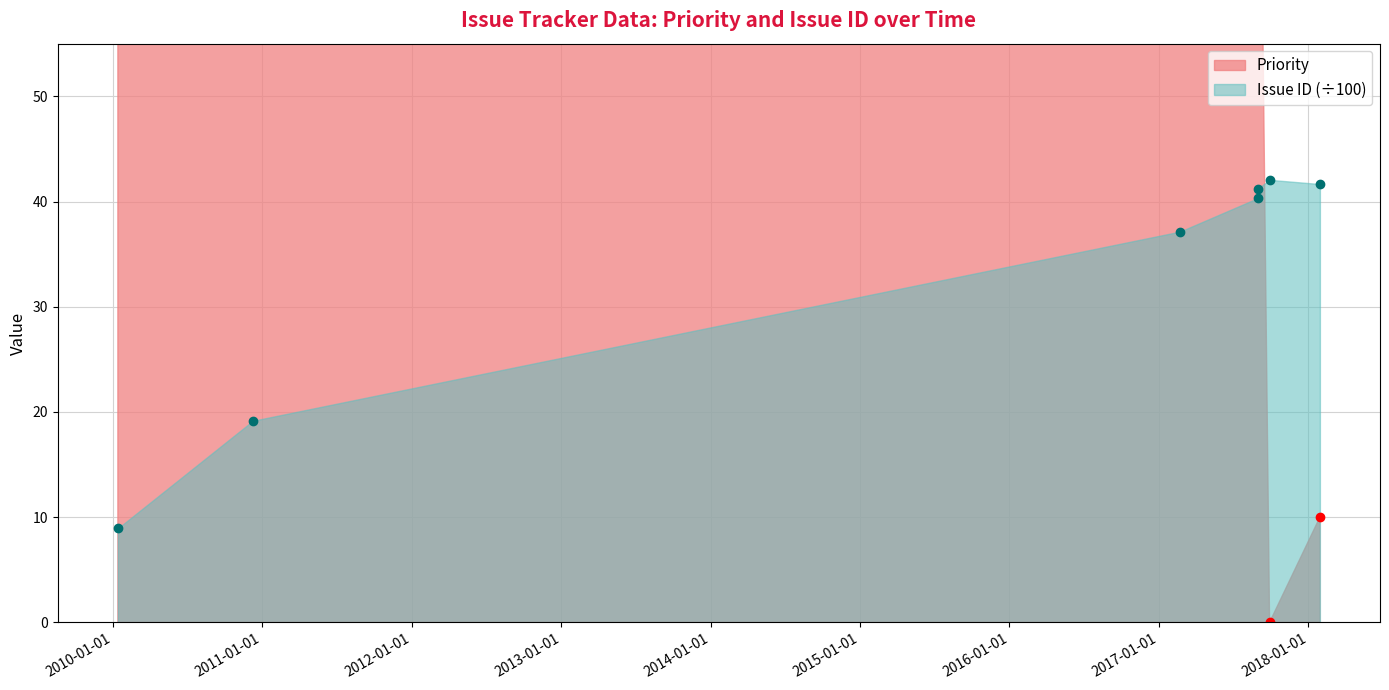

Reading right to left, list all the values displayed in this chart.

Issue ID: 41.7	42.1	41.2	40.3	37.1	19.2	8.9
Priority: 10.0	0.0	100.0	100.0	100.0	100.0	100.0